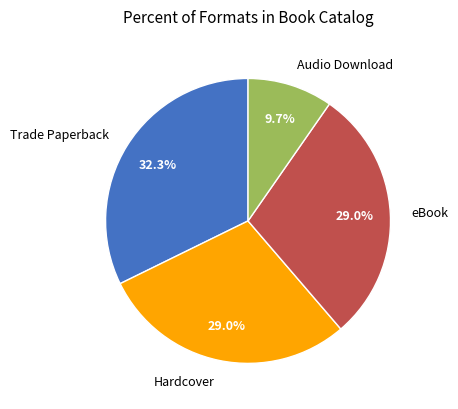

What percentage is the Hardcover slice, to the nearest percent?

29%